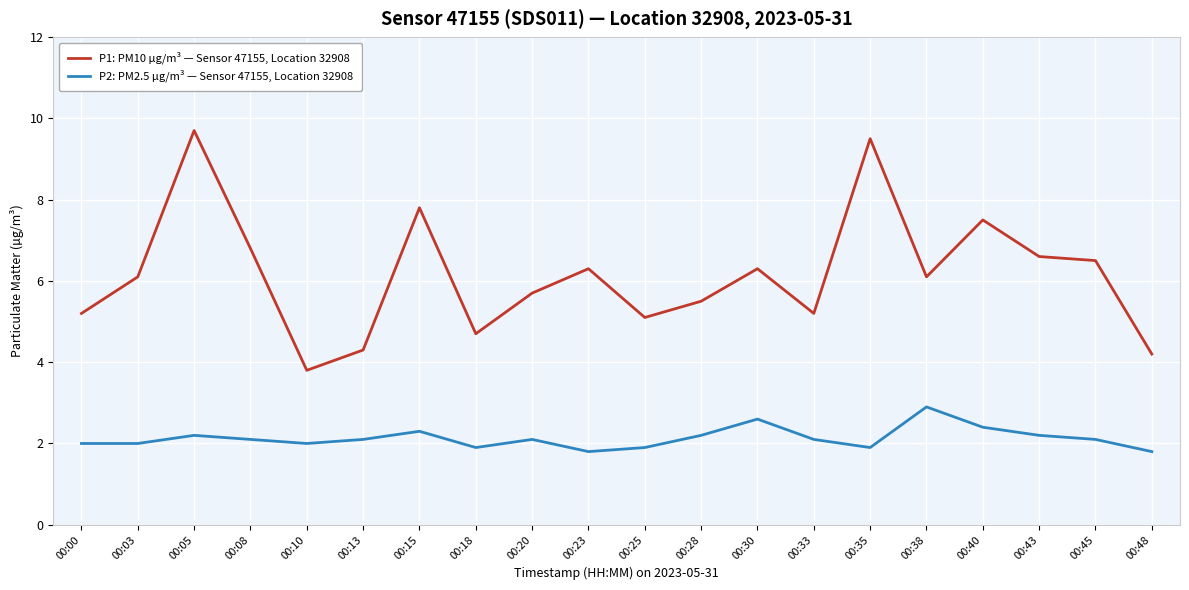

Which series has the largest total across all categories?

P1: PM10 µg/m³ — Sensor 47155, Location 32908